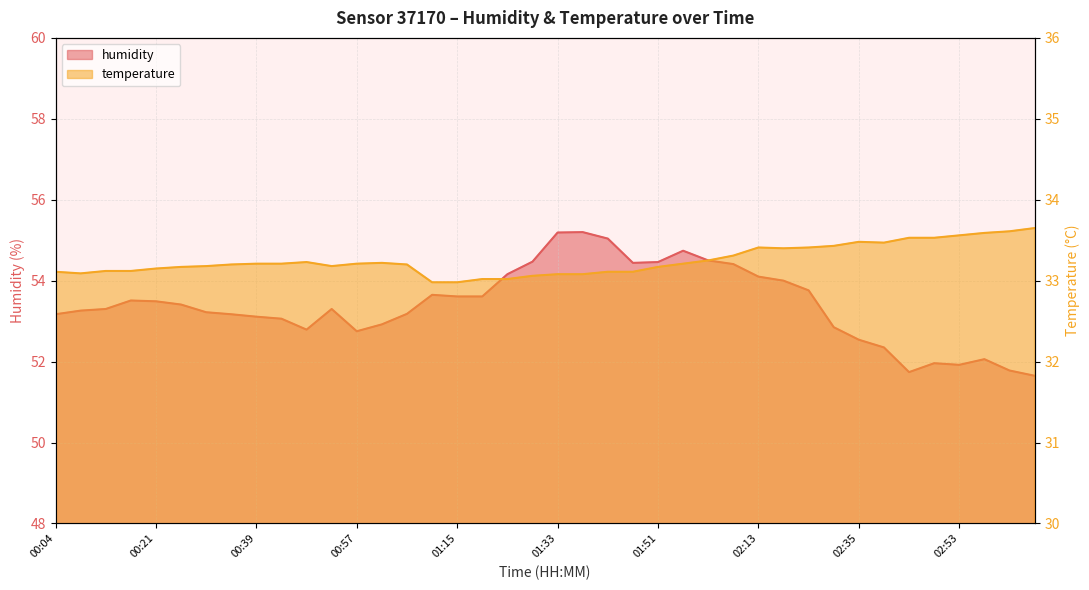

What is the minimum value shown in the chart?

33.0